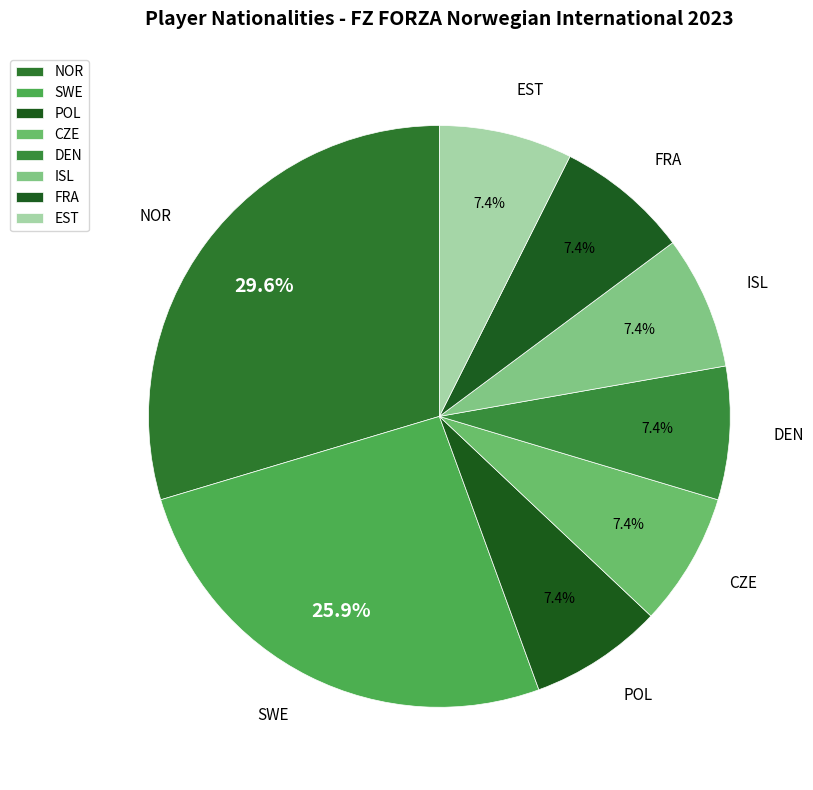

To the nearest percent, what percentage of the pie is POL?

7%